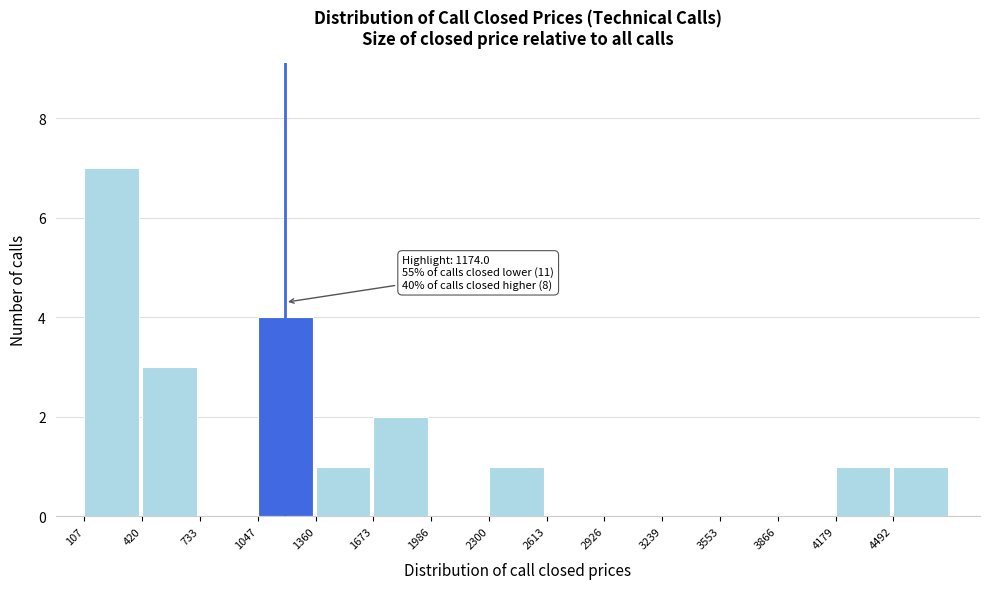

Over which range of the x-axis is the bar tallest?

100 to 400